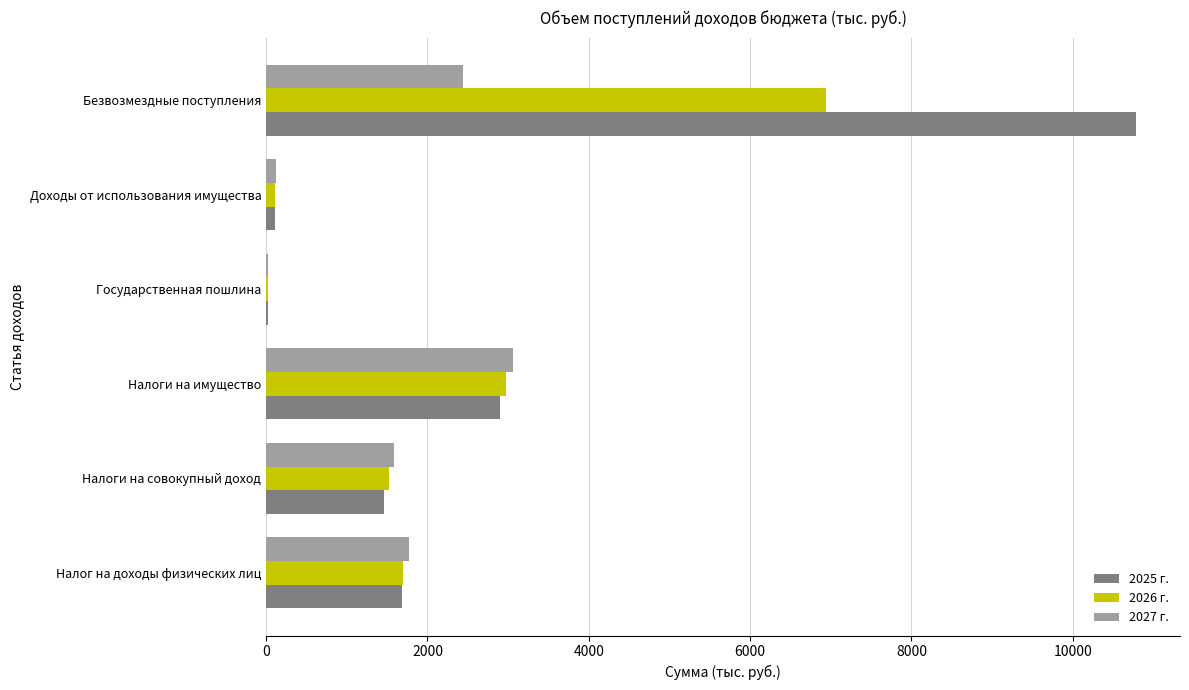

Count the number of data series in this chart.

3